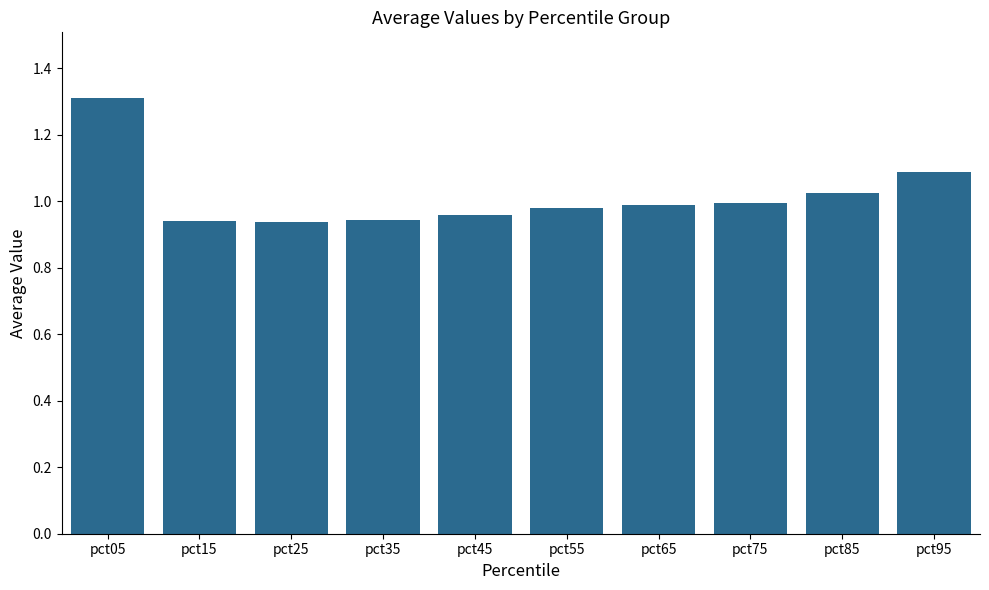

Is it true that the value at pct95 is 1.1?

True